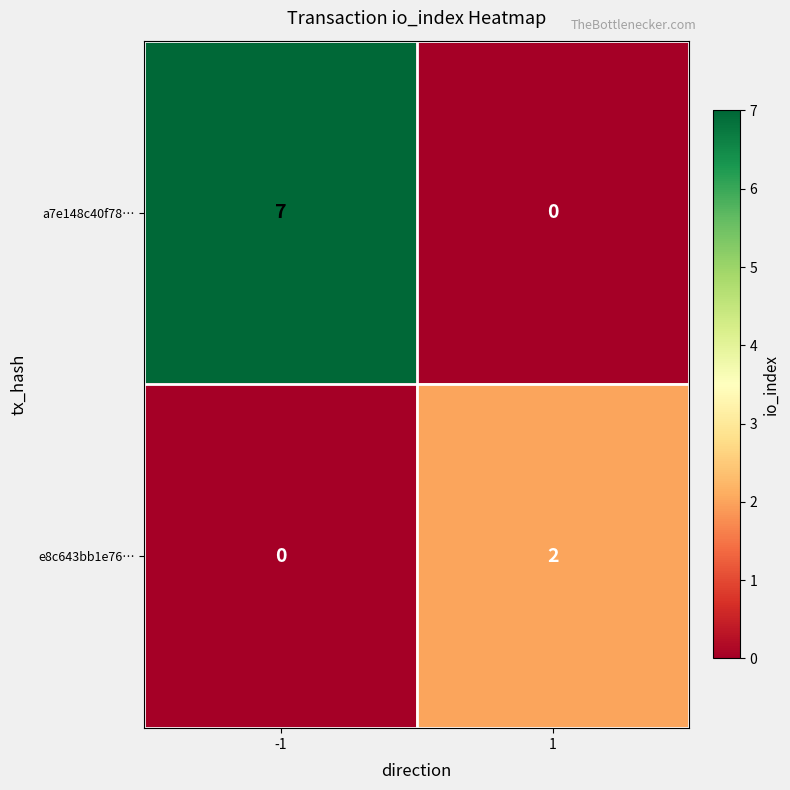

Count the number of data series in this chart.

2